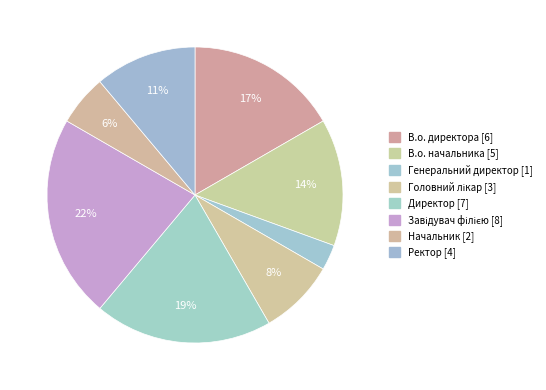

Count the number of slices in the pie.

8